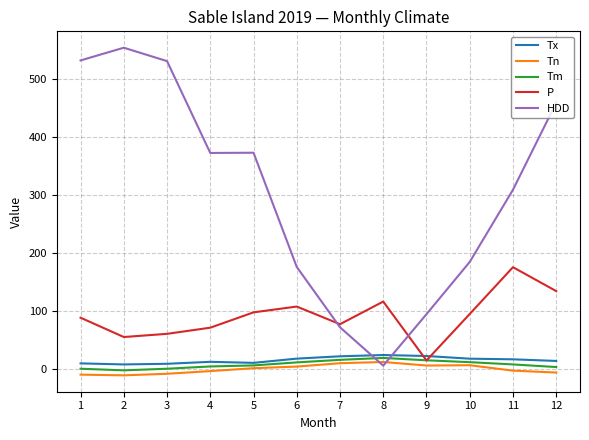

What value does the HDD series have at 8?

5.6